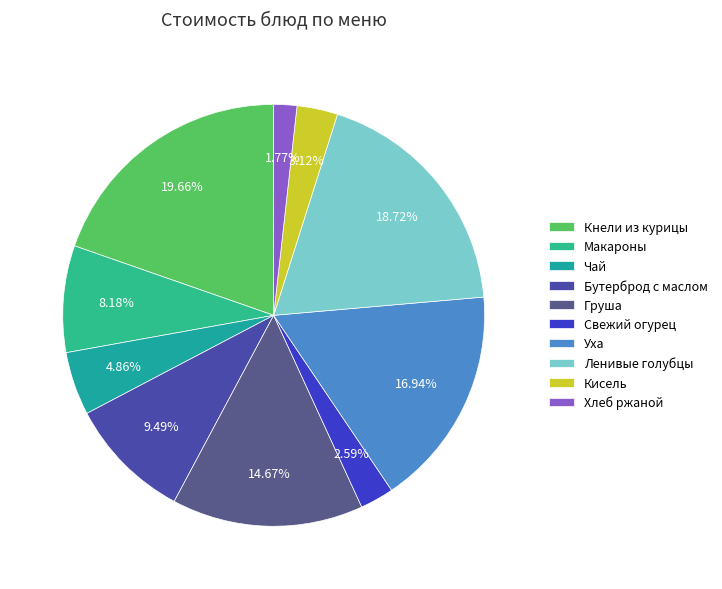

Does any single category account for the majority?

No